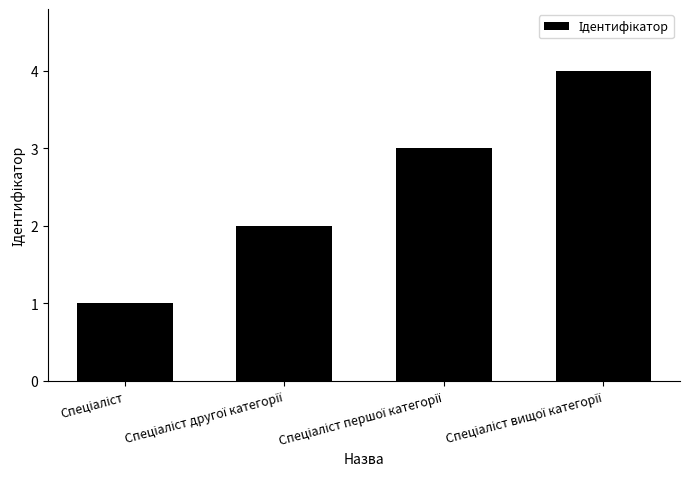

What is the maximum value shown in the chart?

4